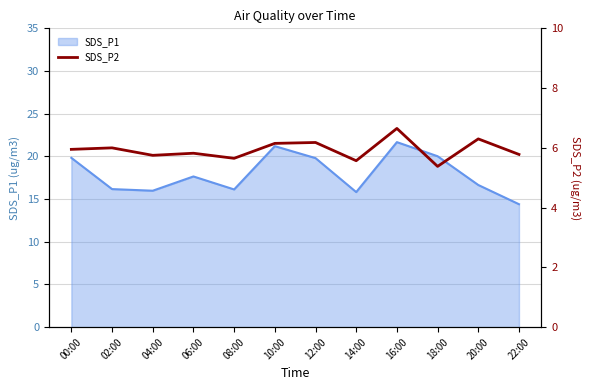

At which label does SDS_P1 reach its minimum?

22:00